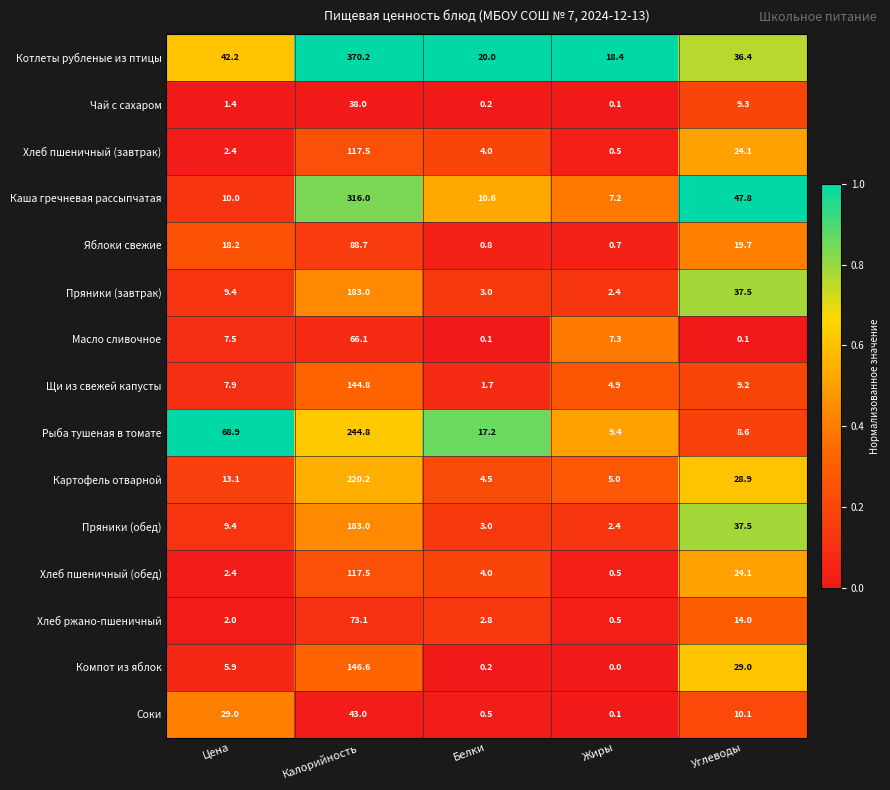

What is the sum of the Щи из свежей капусты values at Калорийность and Белки?

146.5